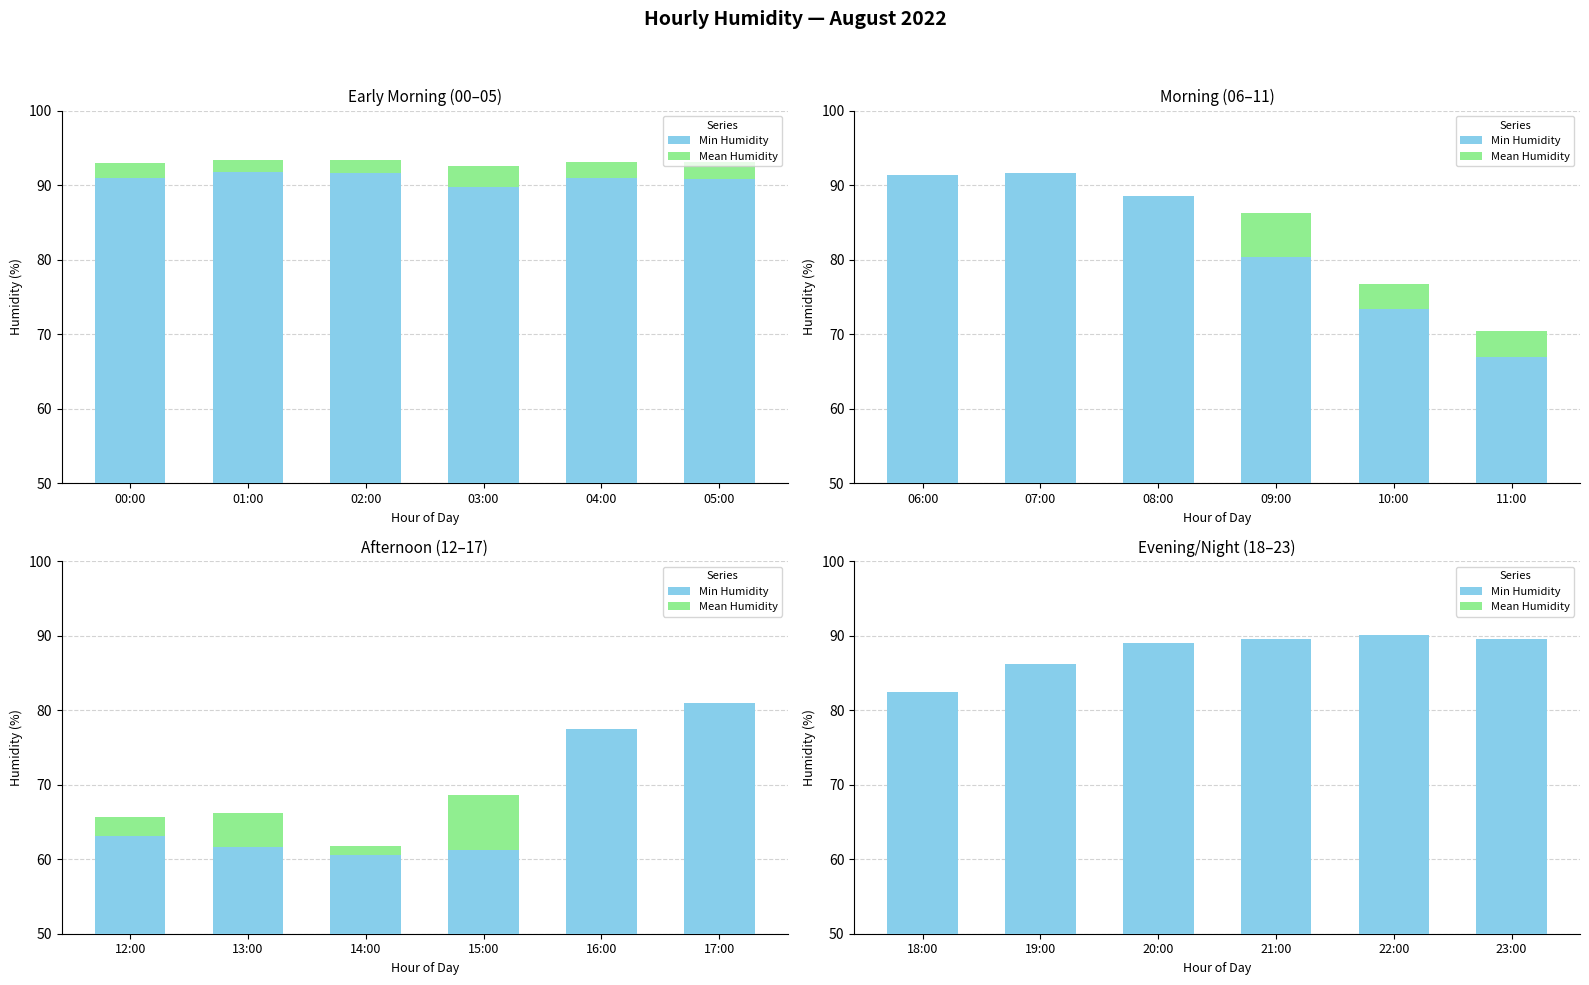

How many bars are there in each group?

2